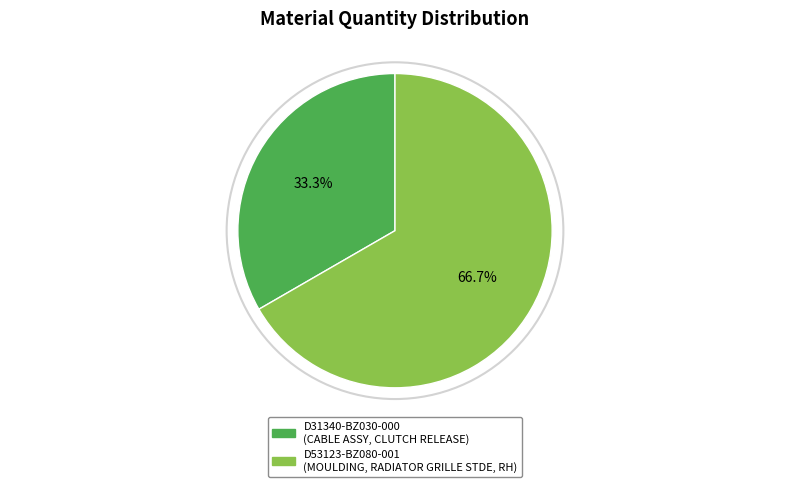

How many slices are in this pie chart?

2